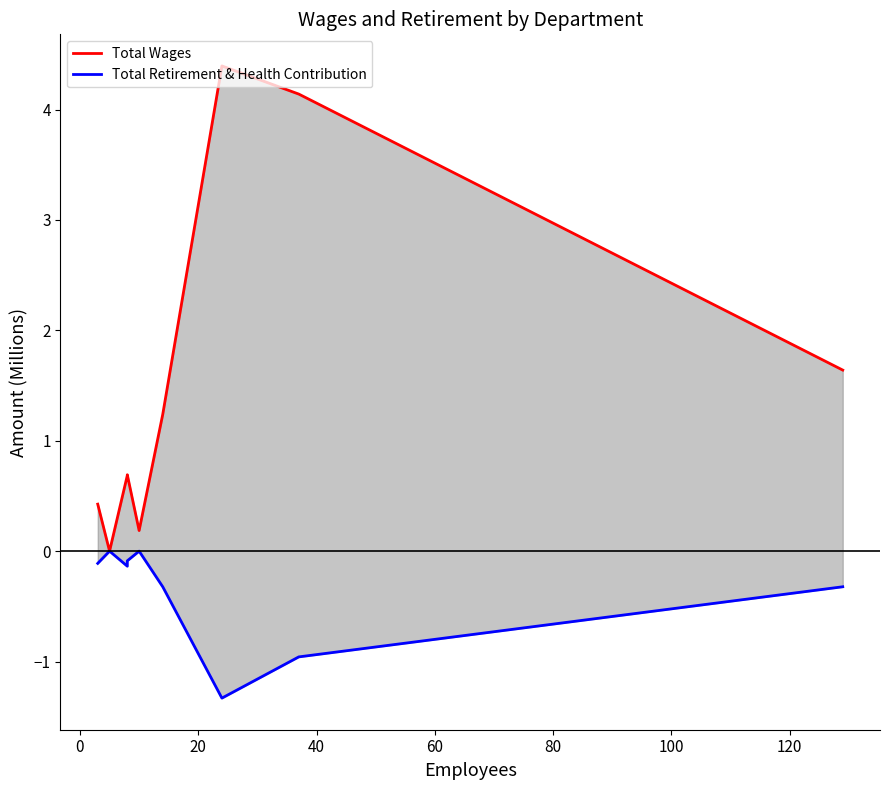

How many lines are shown in the chart?

2